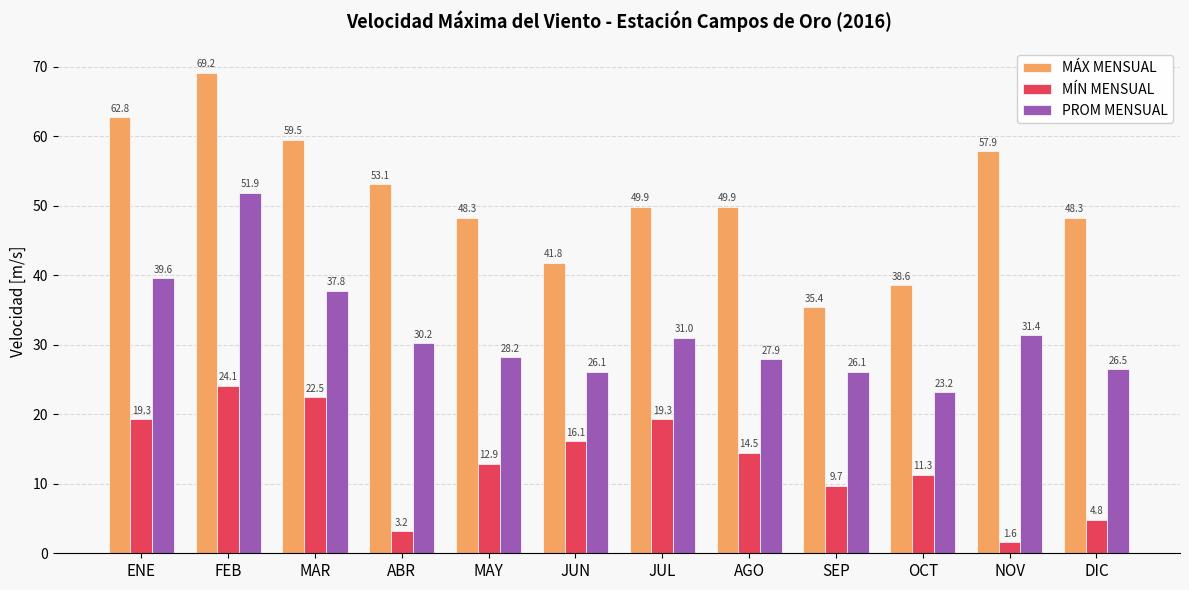

List the series in order of their overall mean, highest first.

MÁX MENSUAL, PROM MENSUAL, MÍN MENSUAL